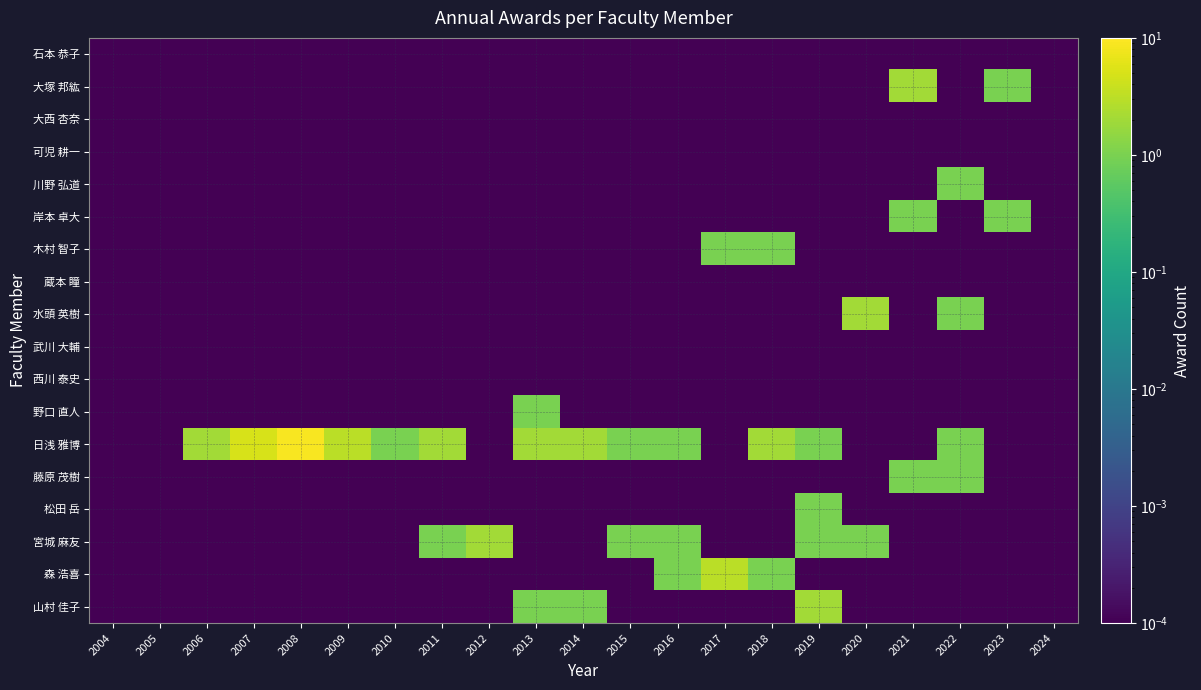

Reading left to right, what are all the values shown in this chart?

石本 恭子: 2004=0.0	2005=0.0	2006=0.0	2007=0.0	2008=0.0	2009=0.0	2010=0.0	2011=0.0	2012=0.0	2013=0.0	2014=0.0	2015=0.0	2016=0.0	2017=0.0	2018=0.0	2019=0.0	2020=0.0	2021=0.0	2022=0.0	2023=0.0	2024=0.0
大塚 邦紘: 2004=0.0	2005=0.0	2006=0.0	2007=0.0	2008=0.0	2009=0.0	2010=0.0	2011=0.0	2012=0.0	2013=0.0	2014=0.0	2015=0.0	2016=0.0	2017=0.0	2018=0.0	2019=0.0	2020=0.0	2021=2.0	2022=0.0	2023=1.0	2024=0.0
大西 杏奈: 2004=0.0	2005=0.0	2006=0.0	2007=0.0	2008=0.0	2009=0.0	2010=0.0	2011=0.0	2012=0.0	2013=0.0	2014=0.0	2015=0.0	2016=0.0	2017=0.0	2018=0.0	2019=0.0	2020=0.0	2021=0.0	2022=0.0	2023=0.0	2024=0.0
可児 耕一: 2004=0.0	2005=0.0	2006=0.0	2007=0.0	2008=0.0	2009=0.0	2010=0.0	2011=0.0	2012=0.0	2013=0.0	2014=0.0	2015=0.0	2016=0.0	2017=0.0	2018=0.0	2019=0.0	2020=0.0	2021=0.0	2022=0.0	2023=0.0	2024=0.0
川野 弘道: 2004=0.0	2005=0.0	2006=0.0	2007=0.0	2008=0.0	2009=0.0	2010=0.0	2011=0.0	2012=0.0	2013=0.0	2014=0.0	2015=0.0	2016=0.0	2017=0.0	2018=0.0	2019=0.0	2020=0.0	2021=0.0	2022=1.0	2023=0.0	2024=0.0
岸本 卓大: 2004=0.0	2005=0.0	2006=0.0	2007=0.0	2008=0.0	2009=0.0	2010=0.0	2011=0.0	2012=0.0	2013=0.0	2014=0.0	2015=0.0	2016=0.0	2017=0.0	2018=0.0	2019=0.0	2020=0.0	2021=1.0	2022=0.0	2023=1.0	2024=0.0
木村 智子: 2004=0.0	2005=0.0	2006=0.0	2007=0.0	2008=0.0	2009=0.0	2010=0.0	2011=0.0	2012=0.0	2013=0.0	2014=0.0	2015=0.0	2016=0.0	2017=1.0	2018=1.0	2019=0.0	2020=0.0	2021=0.0	2022=0.0	2023=0.0	2024=0.0
蔵本 瞳: 2004=0.0	2005=0.0	2006=0.0	2007=0.0	2008=0.0	2009=0.0	2010=0.0	2011=0.0	2012=0.0	2013=0.0	2014=0.0	2015=0.0	2016=0.0	2017=0.0	2018=0.0	2019=0.0	2020=0.0	2021=0.0	2022=0.0	2023=0.0	2024=0.0
水頭 英樹: 2004=0.0	2005=0.0	2006=0.0	2007=0.0	2008=0.0	2009=0.0	2010=0.0	2011=0.0	2012=0.0	2013=0.0	2014=0.0	2015=0.0	2016=0.0	2017=0.0	2018=0.0	2019=0.0	2020=2.0	2021=0.0	2022=1.0	2023=0.0	2024=0.0
武川 大輔: 2004=0.0	2005=0.0	2006=0.0	2007=0.0	2008=0.0	2009=0.0	2010=0.0	2011=0.0	2012=0.0	2013=0.0	2014=0.0	2015=0.0	2016=0.0	2017=0.0	2018=0.0	2019=0.0	2020=0.0	2021=0.0	2022=0.0	2023=0.0	2024=0.0
西川 泰史: 2004=0.0	2005=0.0	2006=0.0	2007=0.0	2008=0.0	2009=0.0	2010=0.0	2011=0.0	2012=0.0	2013=0.0	2014=0.0	2015=0.0	2016=0.0	2017=0.0	2018=0.0	2019=0.0	2020=0.0	2021=0.0	2022=0.0	2023=0.0	2024=0.0
野口 直人: 2004=0.0	2005=0.0	2006=0.0	2007=0.0	2008=0.0	2009=0.0	2010=0.0	2011=0.0	2012=0.0	2013=1.0	2014=0.0	2015=0.0	2016=0.0	2017=0.0	2018=0.0	2019=0.0	2020=0.0	2021=0.0	2022=0.0	2023=0.0	2024=0.0
日浅 雅博: 2004=0.0	2005=0.0	2006=2.0	2007=5.0	2008=9.0	2009=3.0	2010=1.0	2011=2.0	2012=0.0	2013=2.0	2014=2.0	2015=1.0	2016=1.0	2017=0.0	2018=2.0	2019=1.0	2020=0.0	2021=0.0	2022=1.0	2023=0.0	2024=0.0
藤原 茂樹: 2004=0.0	2005=0.0	2006=0.0	2007=0.0	2008=0.0	2009=0.0	2010=0.0	2011=0.0	2012=0.0	2013=0.0	2014=0.0	2015=0.0	2016=0.0	2017=0.0	2018=0.0	2019=0.0	2020=0.0	2021=1.0	2022=1.0	2023=0.0	2024=0.0
松田 岳: 2004=0.0	2005=0.0	2006=0.0	2007=0.0	2008=0.0	2009=0.0	2010=0.0	2011=0.0	2012=0.0	2013=0.0	2014=0.0	2015=0.0	2016=0.0	2017=0.0	2018=0.0	2019=1.0	2020=0.0	2021=0.0	2022=0.0	2023=0.0	2024=0.0
宮城 麻友: 2004=0.0	2005=0.0	2006=0.0	2007=0.0	2008=0.0	2009=0.0	2010=0.0	2011=1.0	2012=2.0	2013=0.0	2014=0.0	2015=1.0	2016=1.0	2017=0.0	2018=0.0	2019=1.0	2020=1.0	2021=0.0	2022=0.0	2023=0.0	2024=0.0
森 浩喜: 2004=0.0	2005=0.0	2006=0.0	2007=0.0	2008=0.0	2009=0.0	2010=0.0	2011=0.0	2012=0.0	2013=0.0	2014=0.0	2015=0.0	2016=1.0	2017=3.0	2018=1.0	2019=0.0	2020=0.0	2021=0.0	2022=0.0	2023=0.0	2024=0.0
山村 佳子: 2004=0.0	2005=0.0	2006=0.0	2007=0.0	2008=0.0	2009=0.0	2010=0.0	2011=0.0	2012=0.0	2013=1.0	2014=1.0	2015=0.0	2016=0.0	2017=0.0	2018=0.0	2019=2.0	2020=0.0	2021=0.0	2022=0.0	2023=0.0	2024=0.0